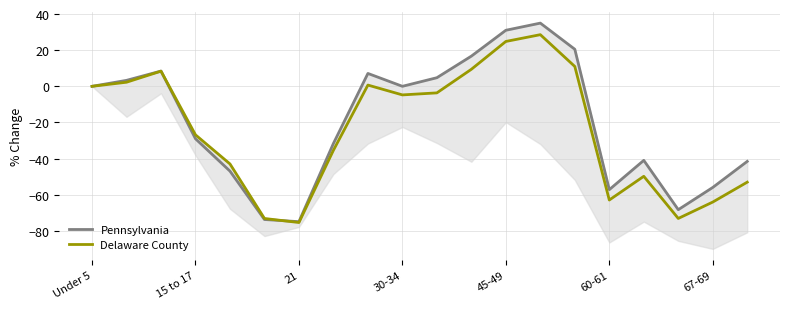

What is the value of the Delaware County point at the 14th from the left?

28.6